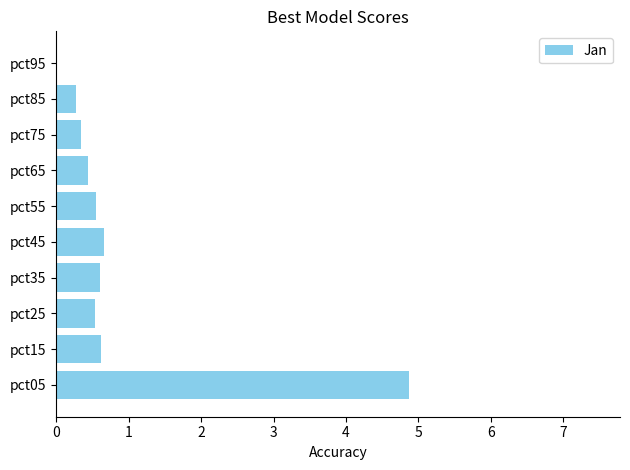

What is the maximum value shown in the chart?

4.9